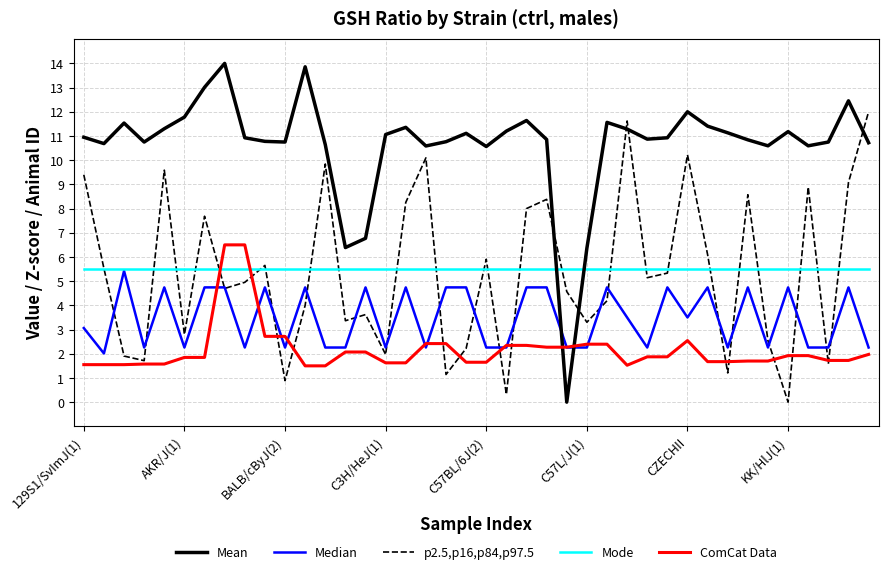

What is the difference between the maximum and minimum values in the Median series?

3.4